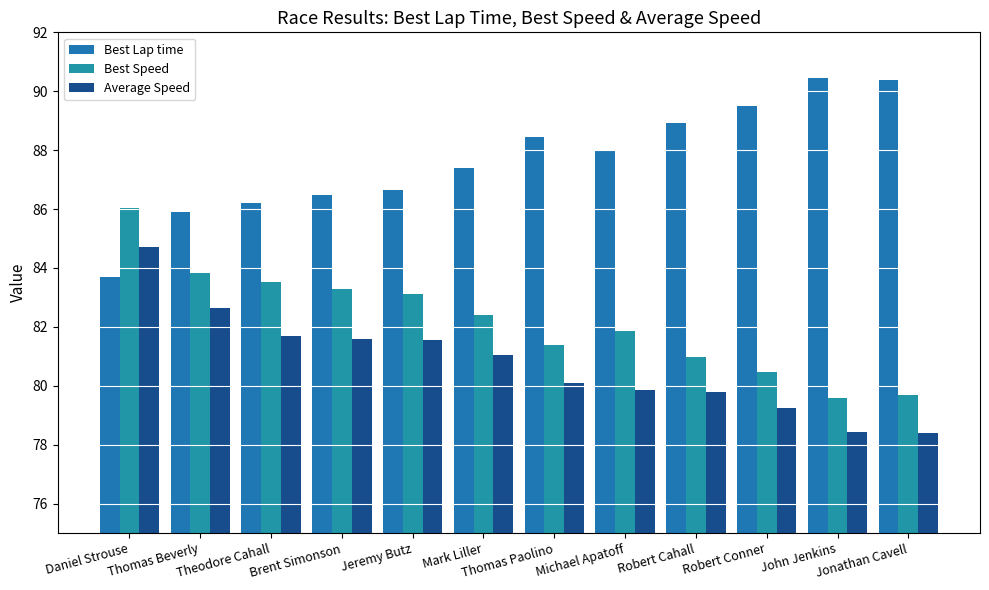

Read the Best Lap time value at Brent Simonson.

86.5